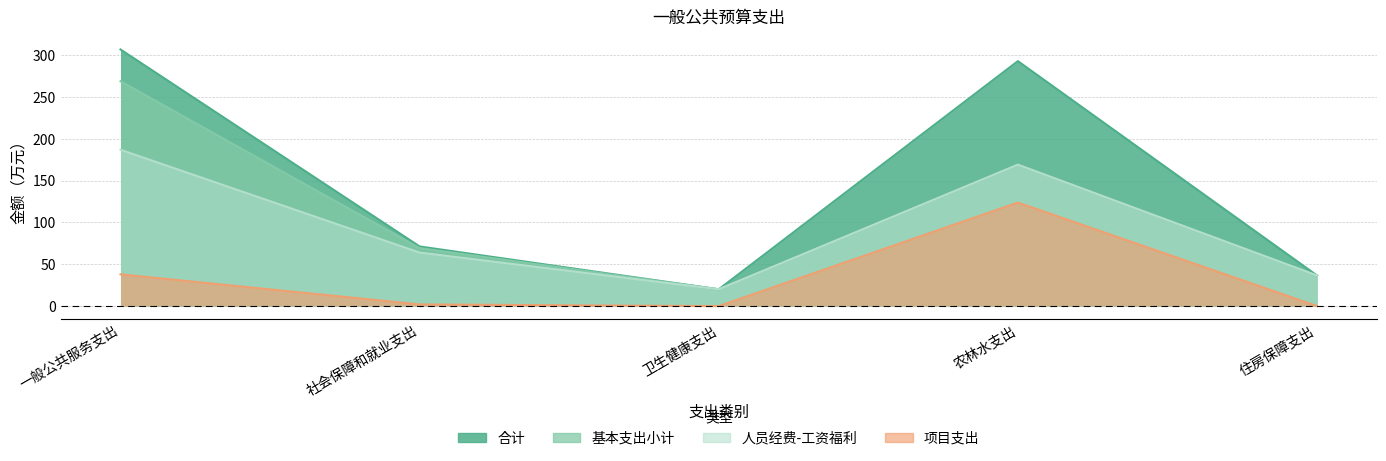

How many interior local valleys does the 合计 series have?

1